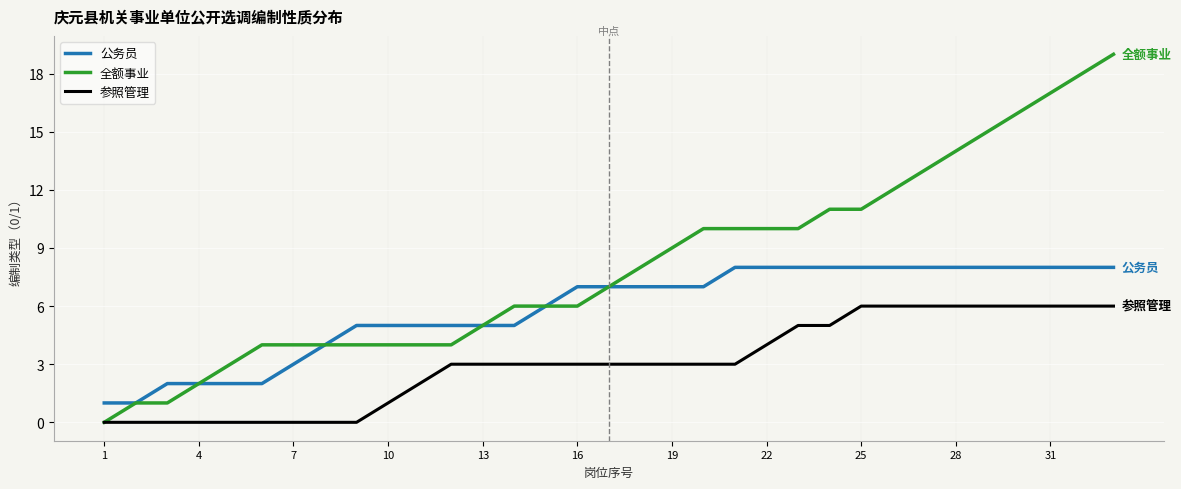

What is the highest value of the 参照管理 series?

6